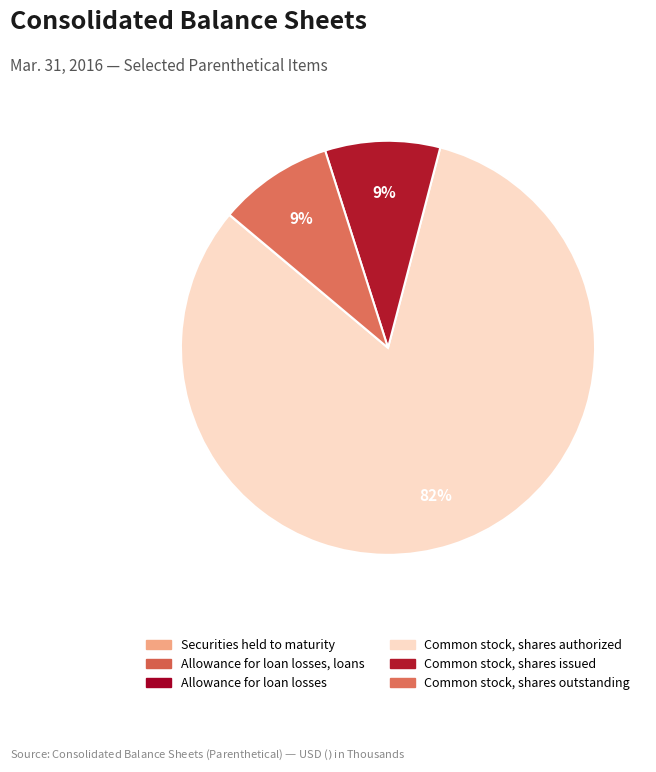

Which category has the smallest portion of the pie?

Allowance for loan losses